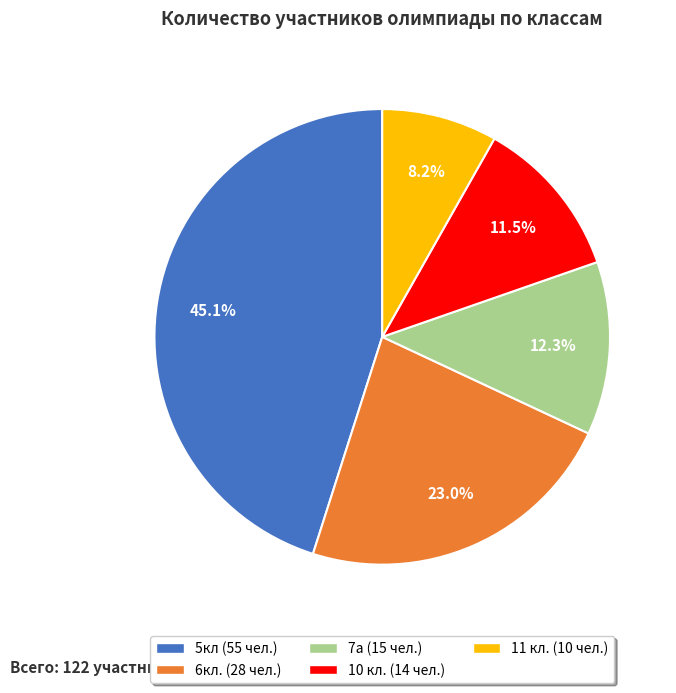

Approximately how many times larger is the value at 7а compared to 5кл?

0.3